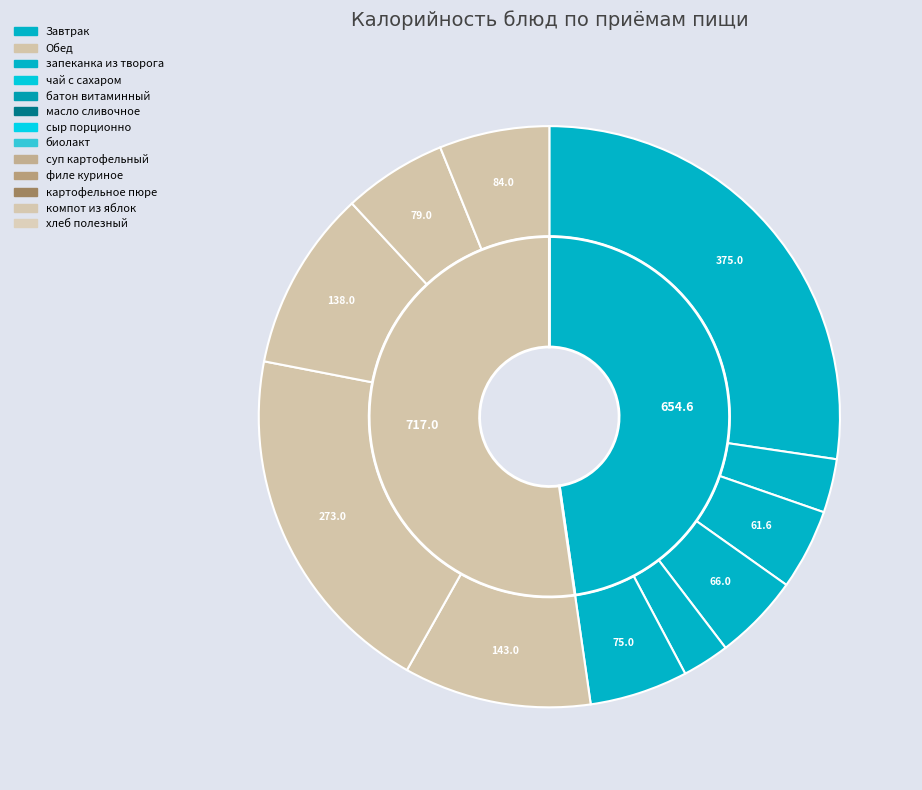

Is there any slice that represents more than half of the pie?

No